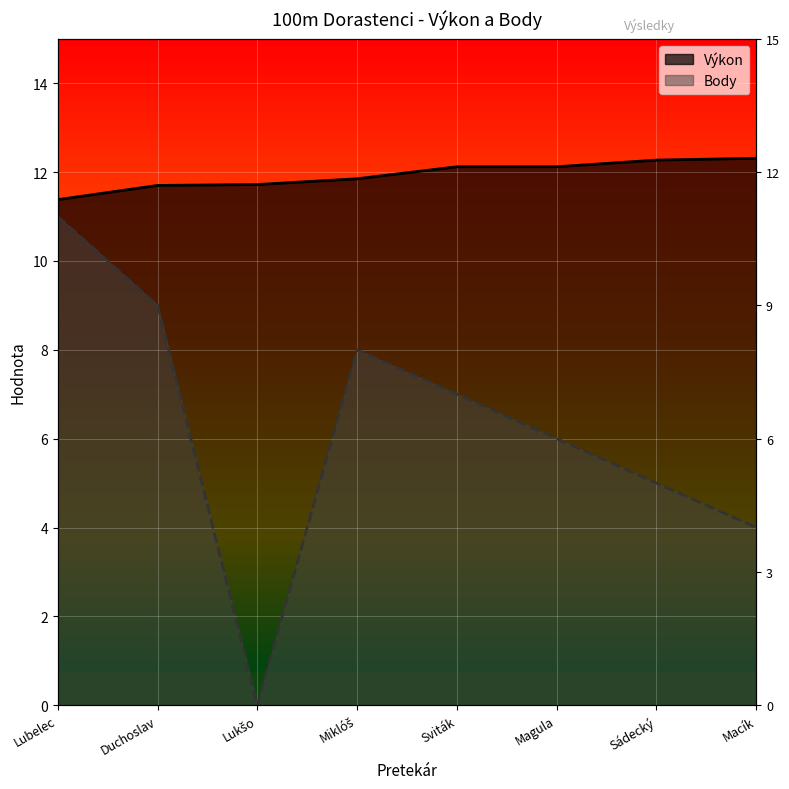

What is the average value of the Body series?

6.2